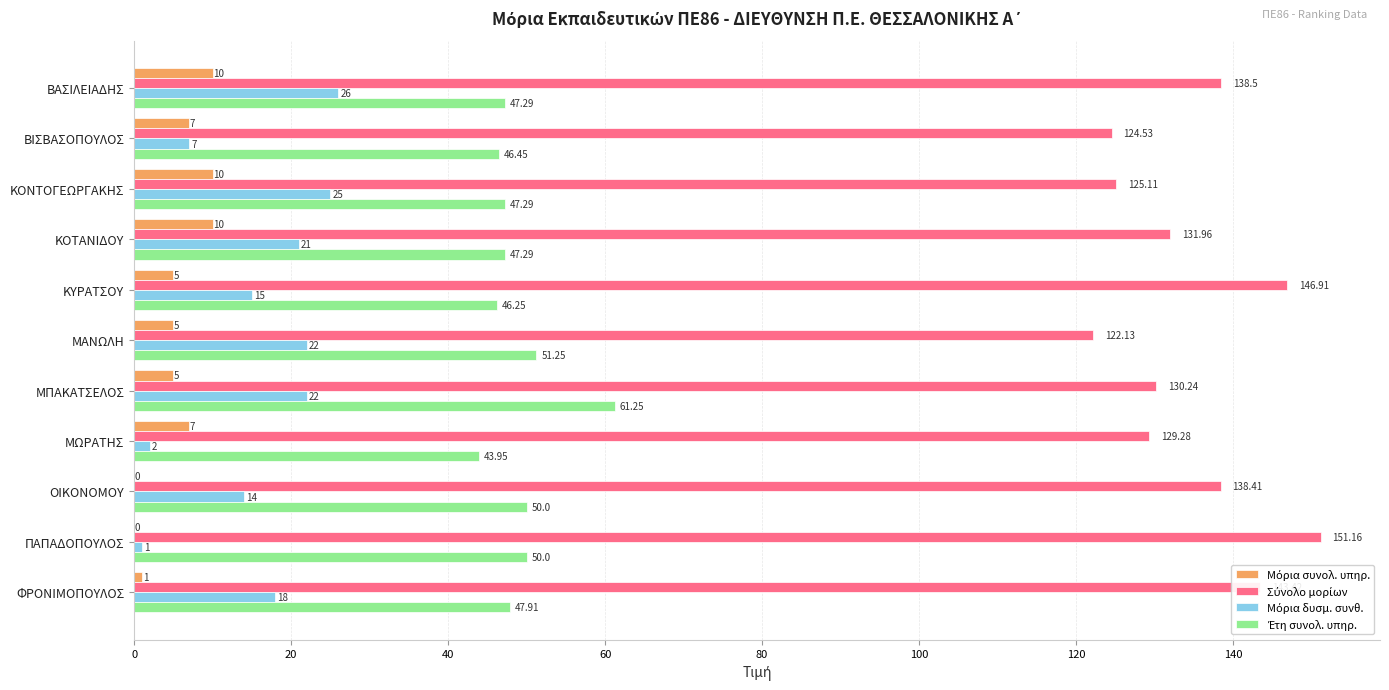

How many categories are shown in the chart?

11